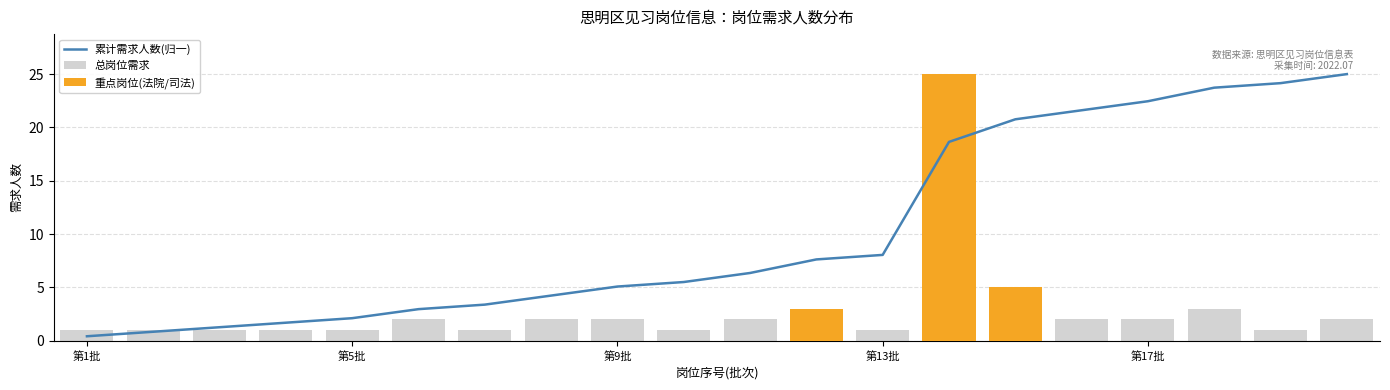

At how many categories does at least one series exceed 0?

20